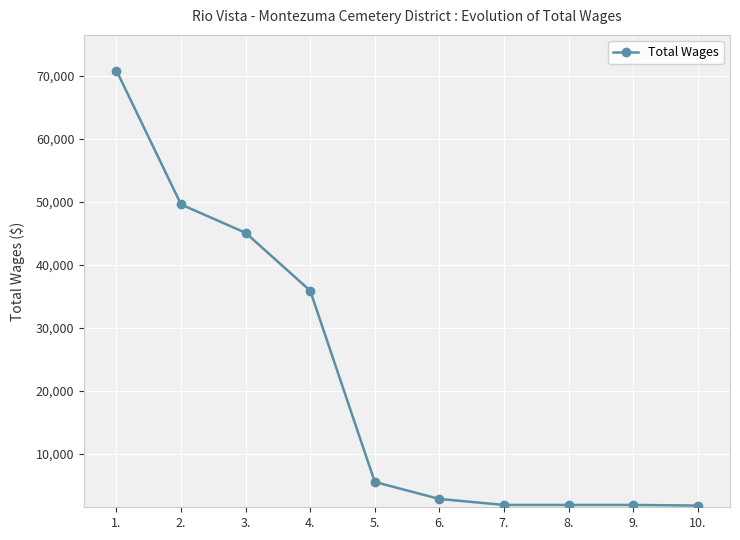

What is the value of the 7th point from the left?

1900